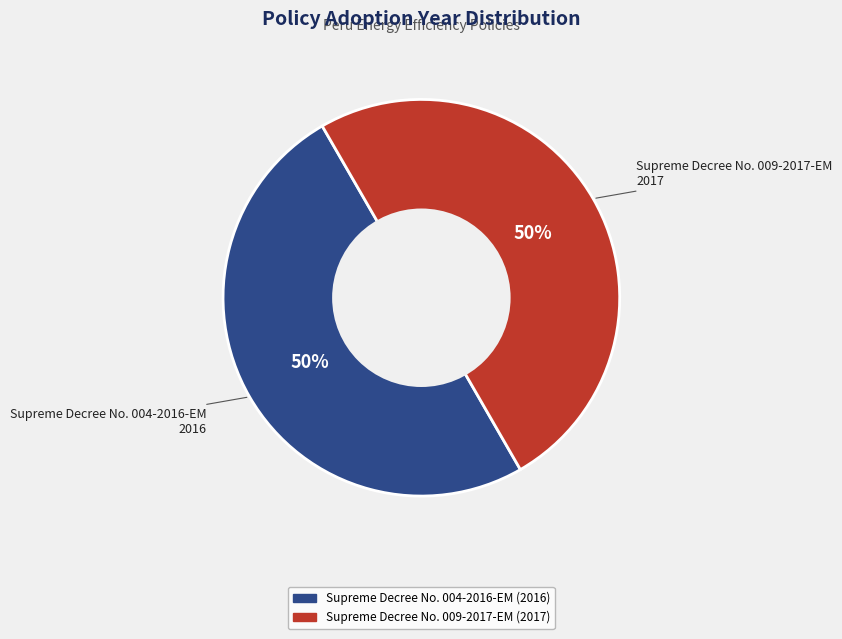

The Supreme Decree No. 004-2016-EM slice represents 35% of the pie. True or false?

False